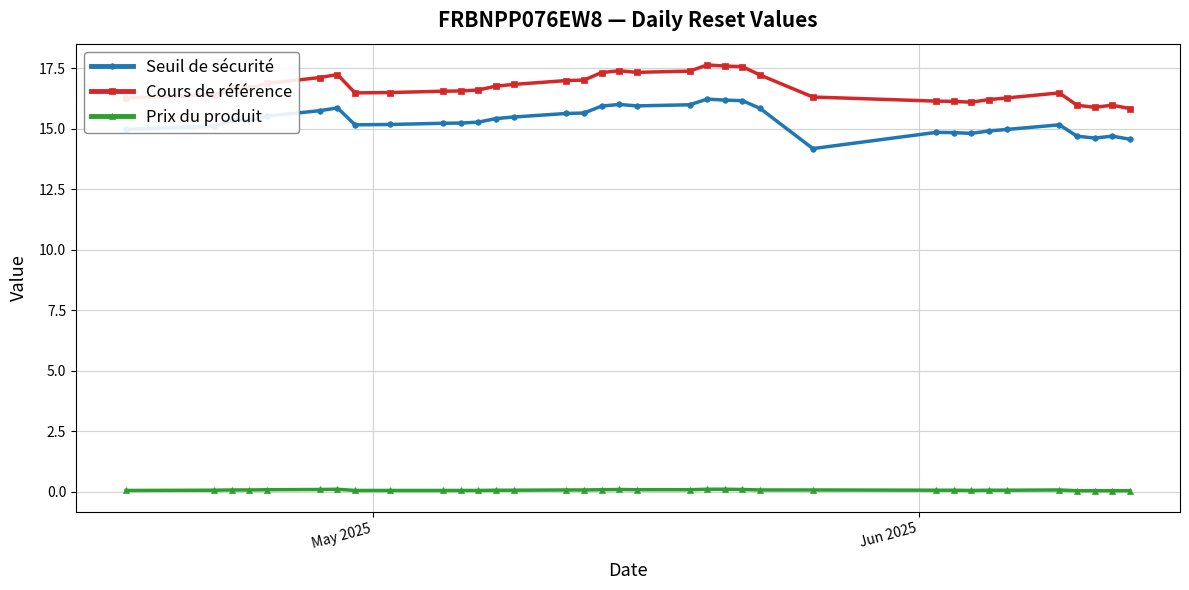

True or false: Cours de référence and Prix du produit intersect in this chart.

False